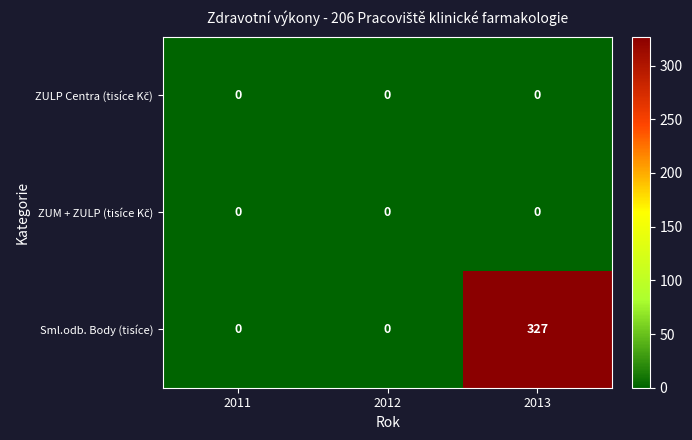

What is the difference between the maximum and minimum values in the Sml.odb. Body (tisíce) series?

327